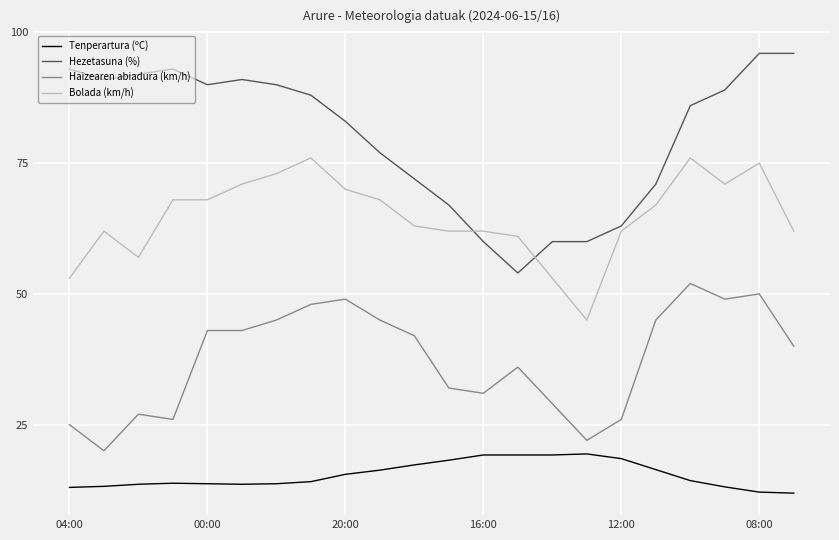

True or false: Hezetasuna (%) and Haizearen abiadura (km/h) cross at least once.

False